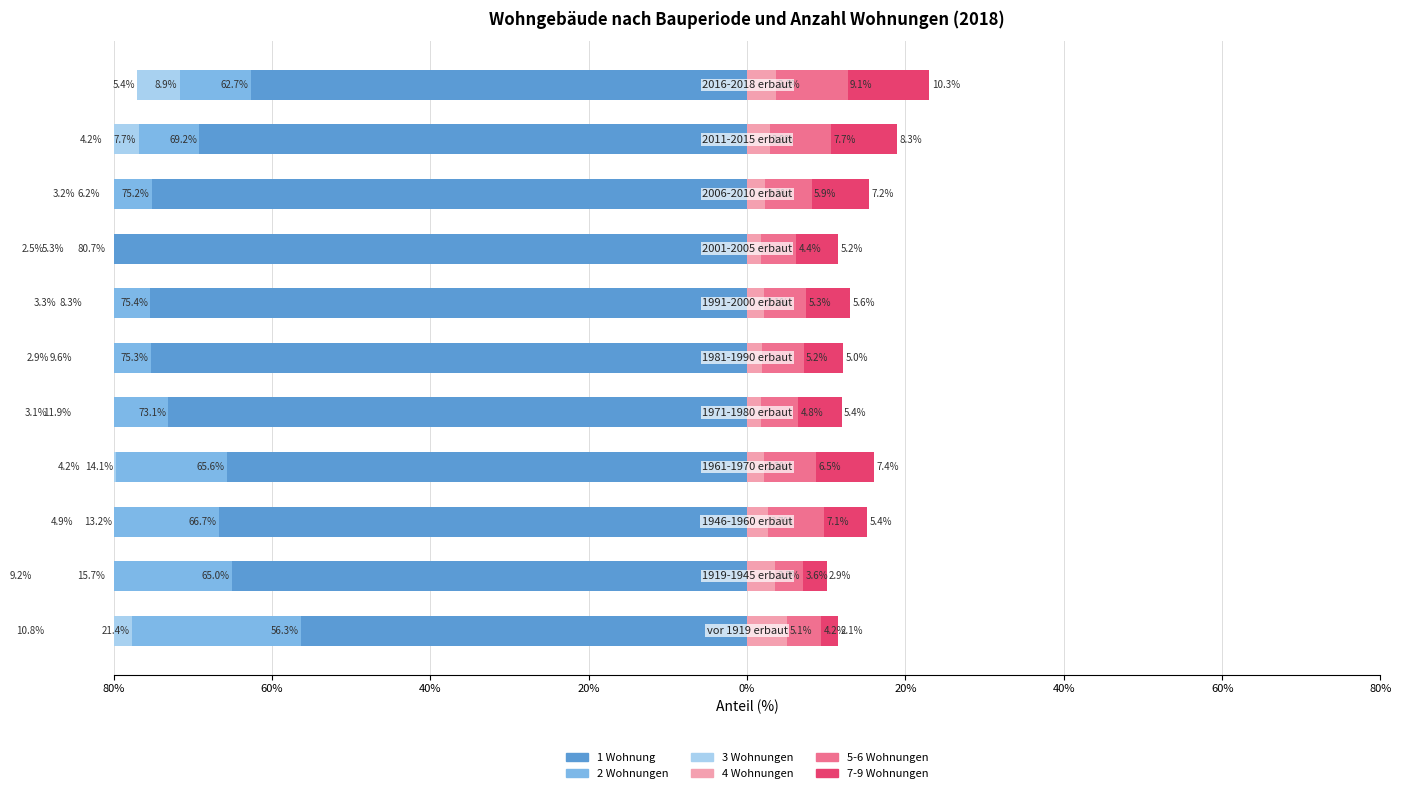

Reading right to left, list all the values displayed in this chart.

1 Wohnung: -62.7	-69.2	-75.2	-80.7	-75.4	-75.3	-73.1	-65.6	-66.7	-65.0	-56.3
2 Wohnungen: -8.9	-7.7	-6.2	-5.3	-8.3	-9.6	-11.9	-14.1	-13.2	-15.7	-21.4
3 Wohnungen: -5.4	-4.2	-3.2	-2.5	-3.3	-2.9	-3.1	-4.2	-4.9	-9.2	-10.8
4 Wohnungen: 3.6	2.9	2.3	1.8	2.1	1.9	1.7	2.2	2.7	3.5	5.1
5-6 Wohnungen: 9.1	7.7	5.9	4.4	5.3	5.2	4.8	6.5	7.1	3.6	4.2
7-9 Wohnungen: 10.3	8.3	7.2	5.2	5.6	5.0	5.4	7.4	5.4	2.9	2.1